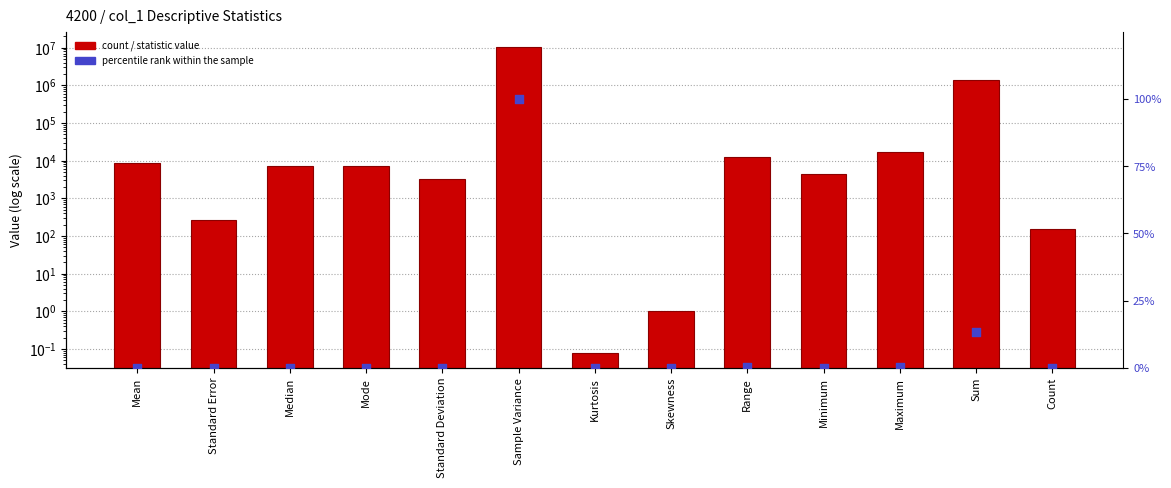

Which series has the largest total across all categories?

Statistic Value